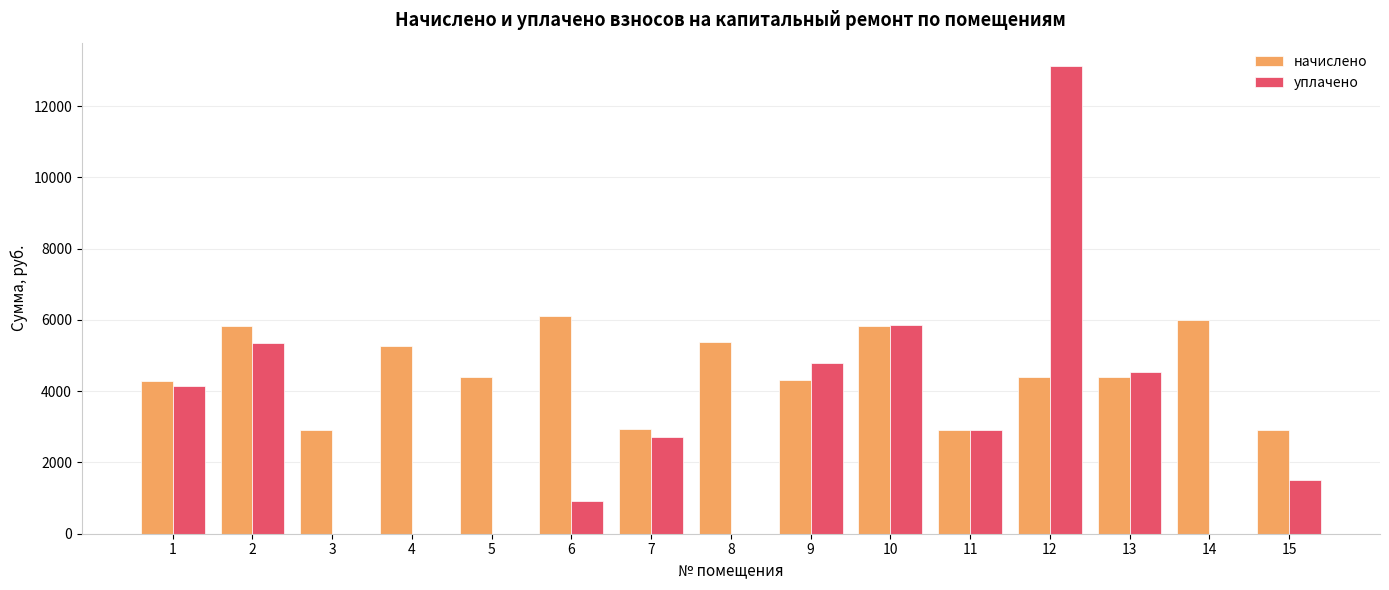

Is the value of уплачено at 13 greater than the value of начислено at 1?

Yes